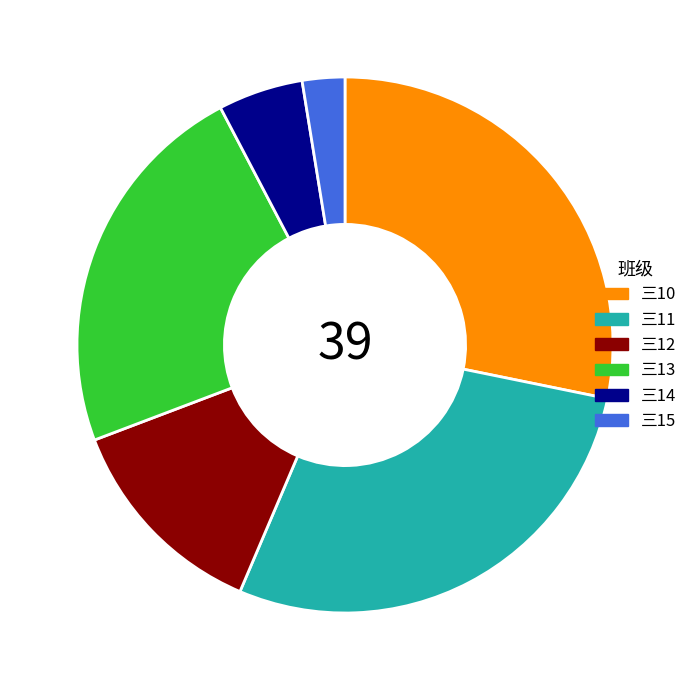

What is the smallest slice in the pie chart?

三15